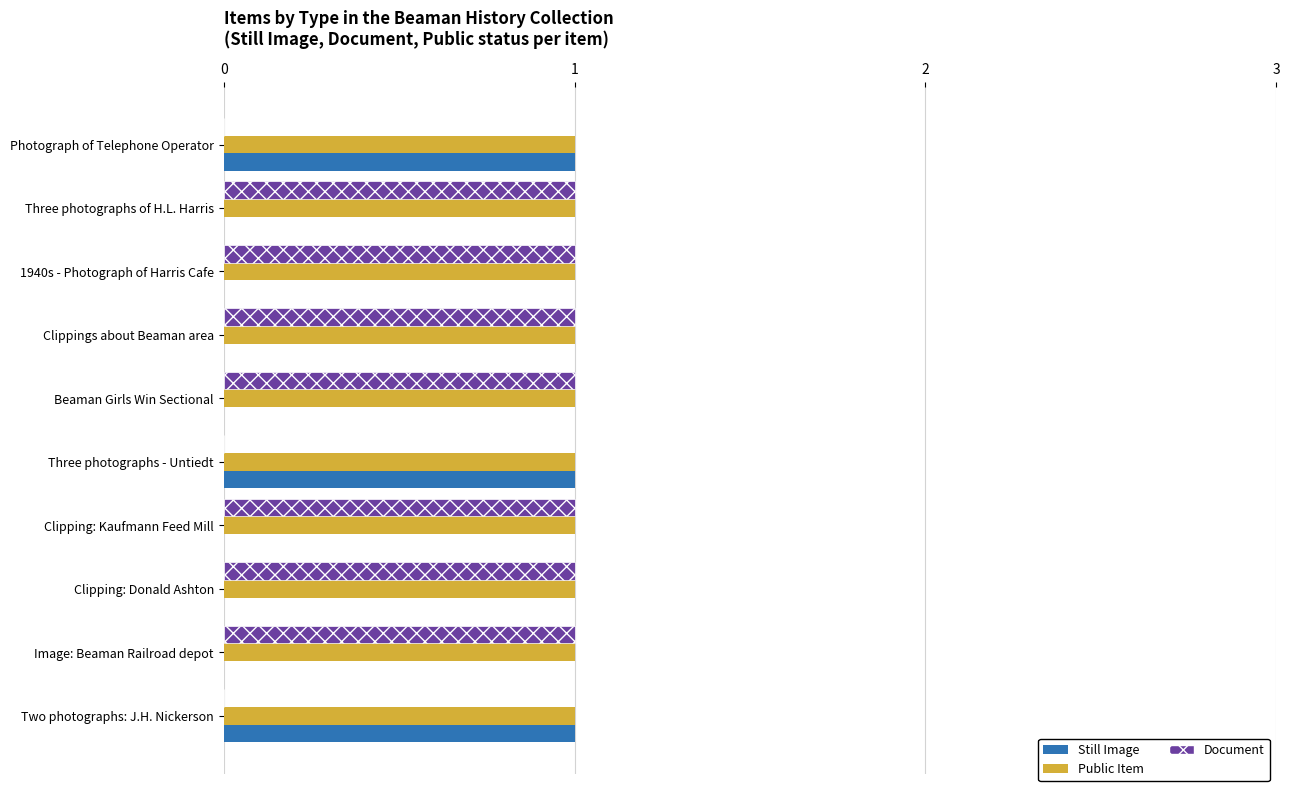

Is it true that Still Image equals 1 at Two photographs: J.H. Nickerson?

True